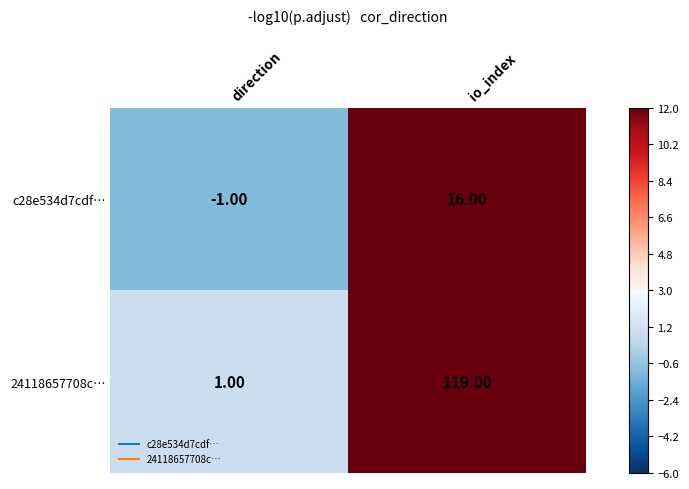

What is the sum of the 24118657708c… values at io_index and direction?

120